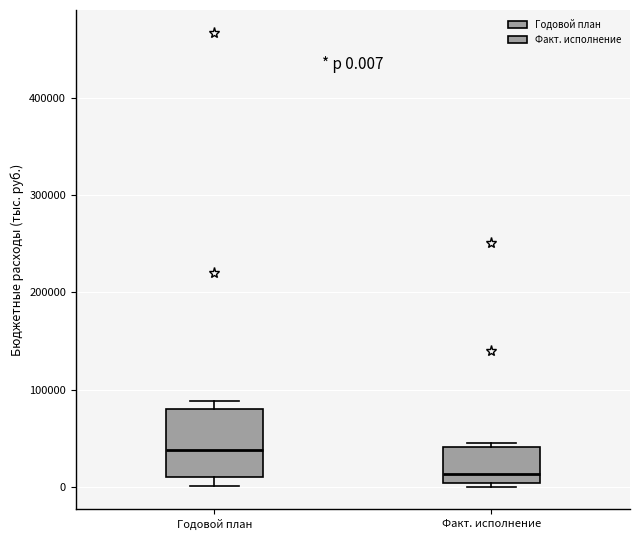

Comparing the boxes themselves (not the whiskers), which one is the tallest?

Годовой план